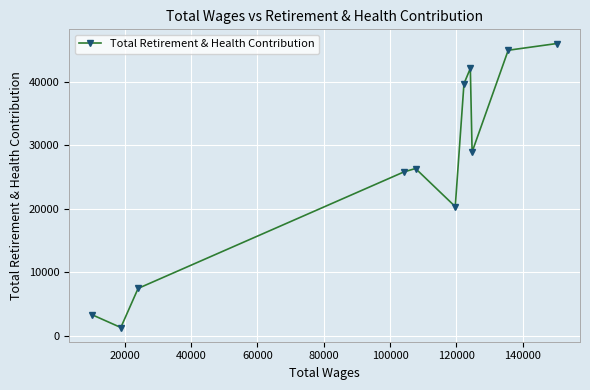

How many values are below 26347?

5